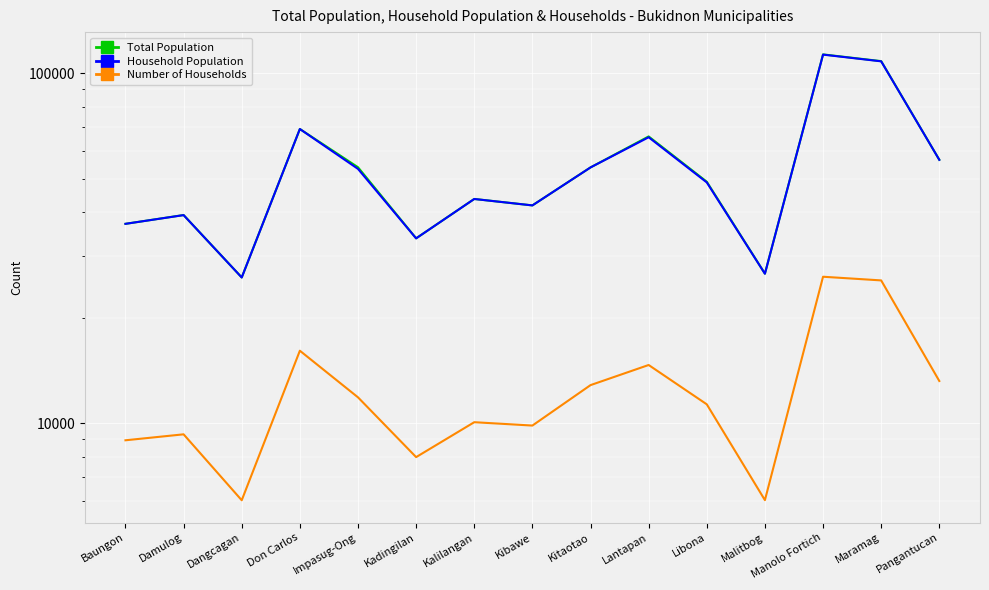

Which series has the largest total across all categories?

Total Population